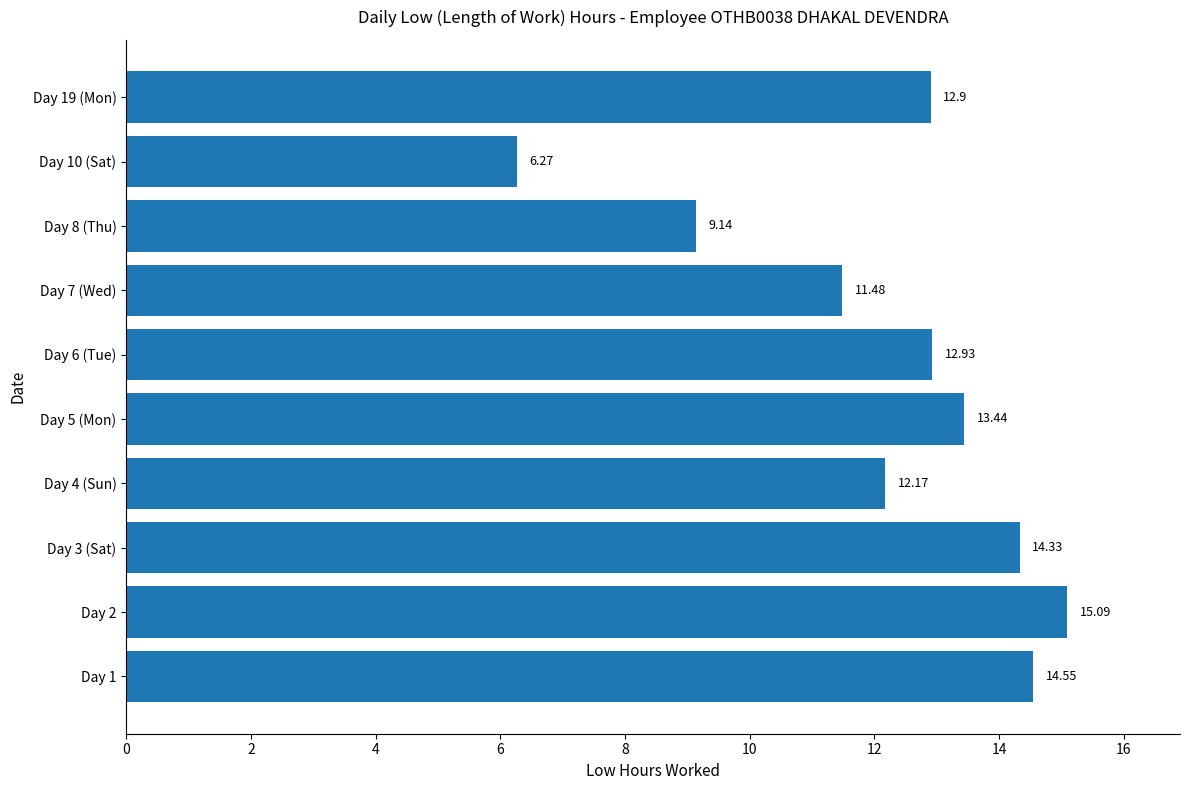

What is the difference between the maximum and minimum values?

8.8